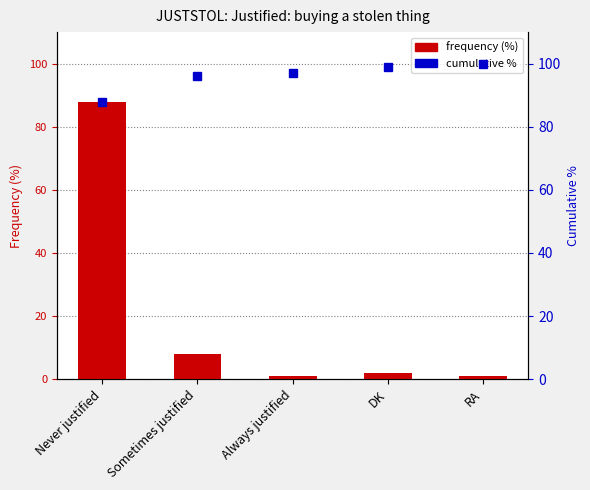

At RA, list the series in order from largest to smallest.

percentile rank within the sample, Frequency (%)